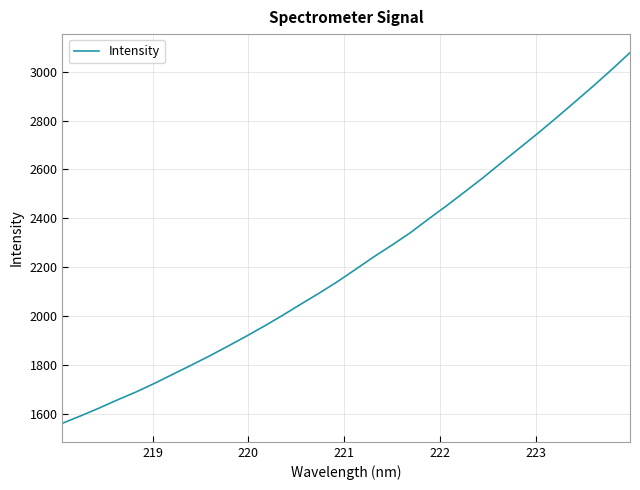

What is the difference between the maximum and minimum values?

1517.8